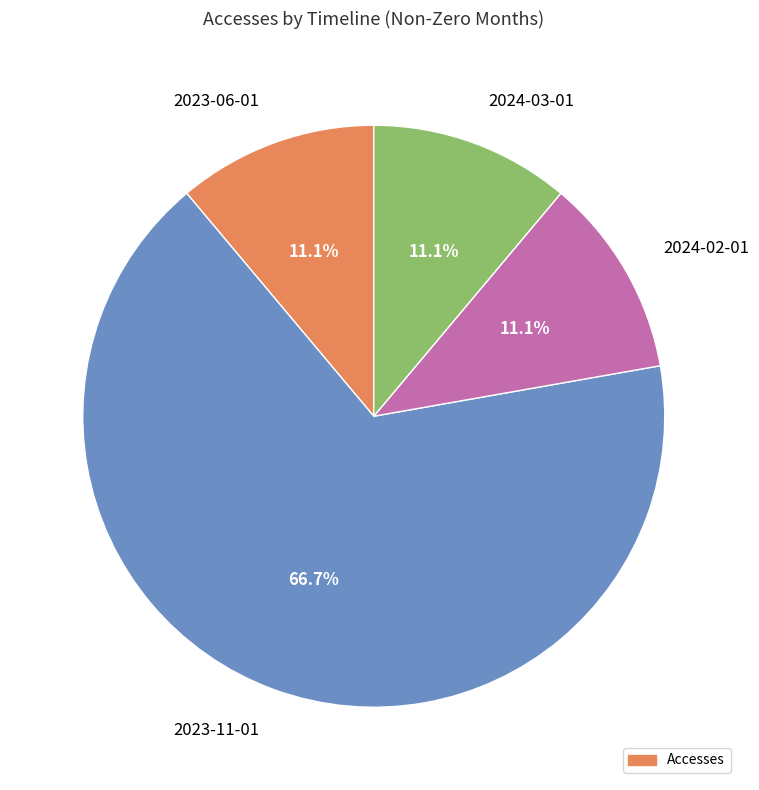

To the nearest percent, what percentage of the pie is 2023-11-01?

67%